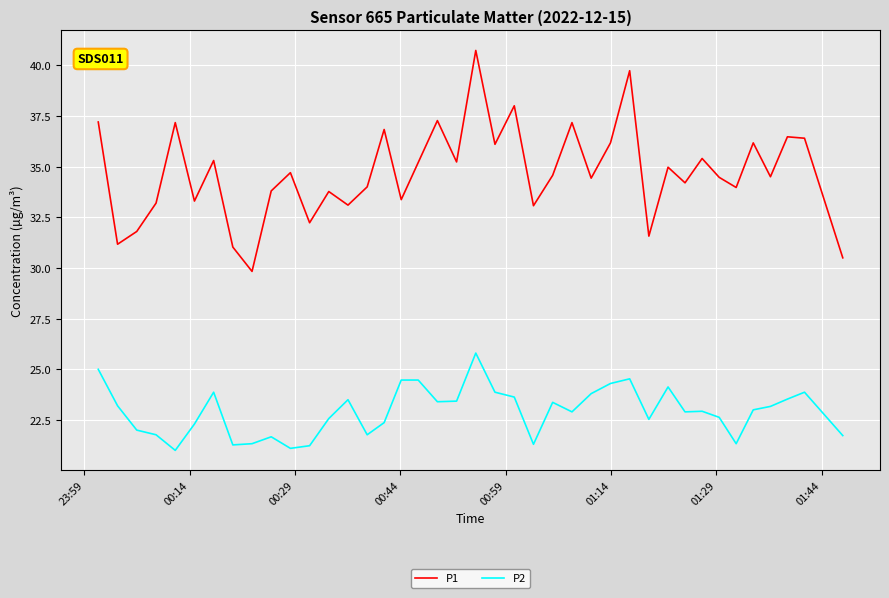

What is the maximum value shown in the chart?

40.7